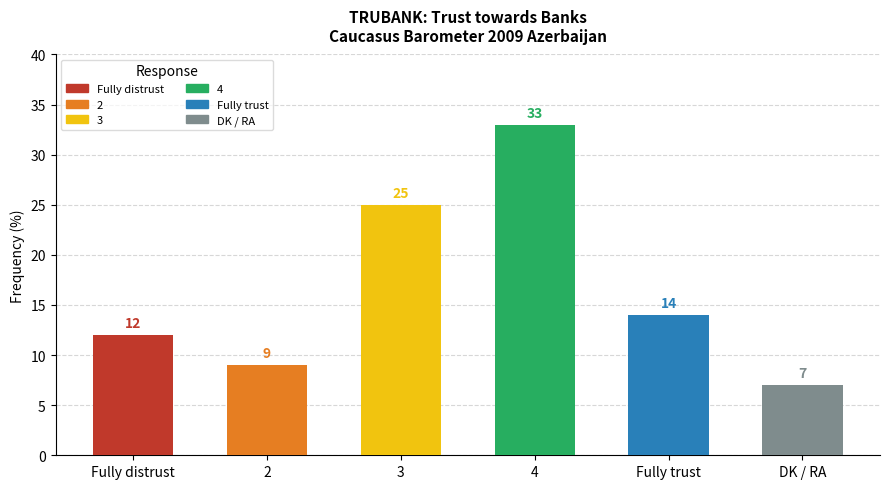

What position from the left is 2?

2